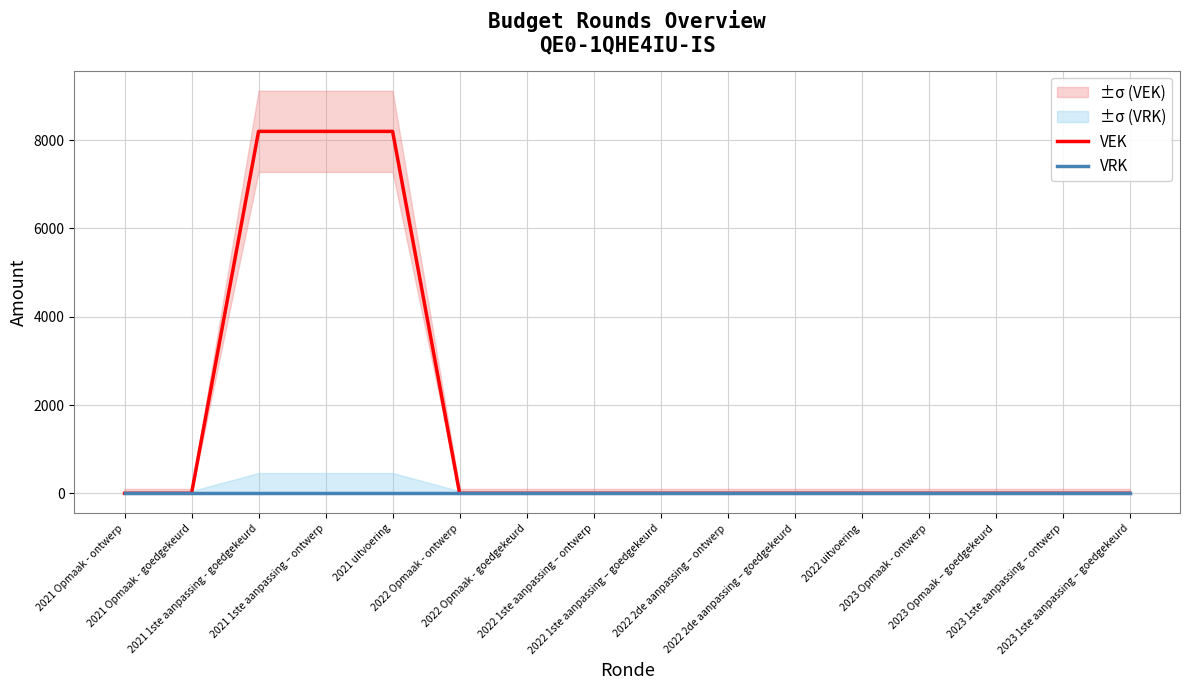

How many distinct data groups are displayed?

2